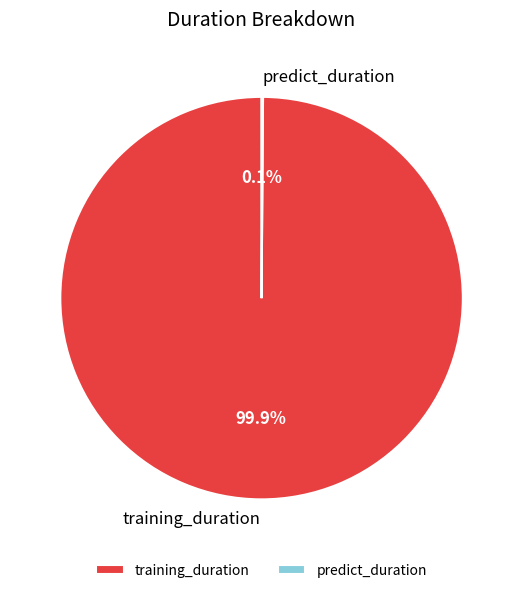

Which slice is the largest?

training_duration